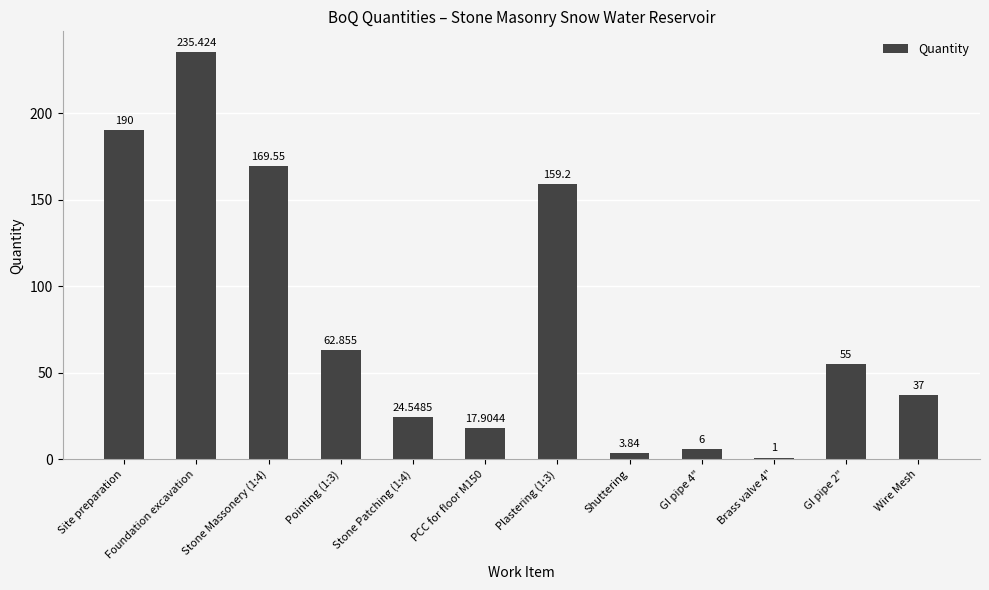

What is the maximum value shown in the chart?

235.4